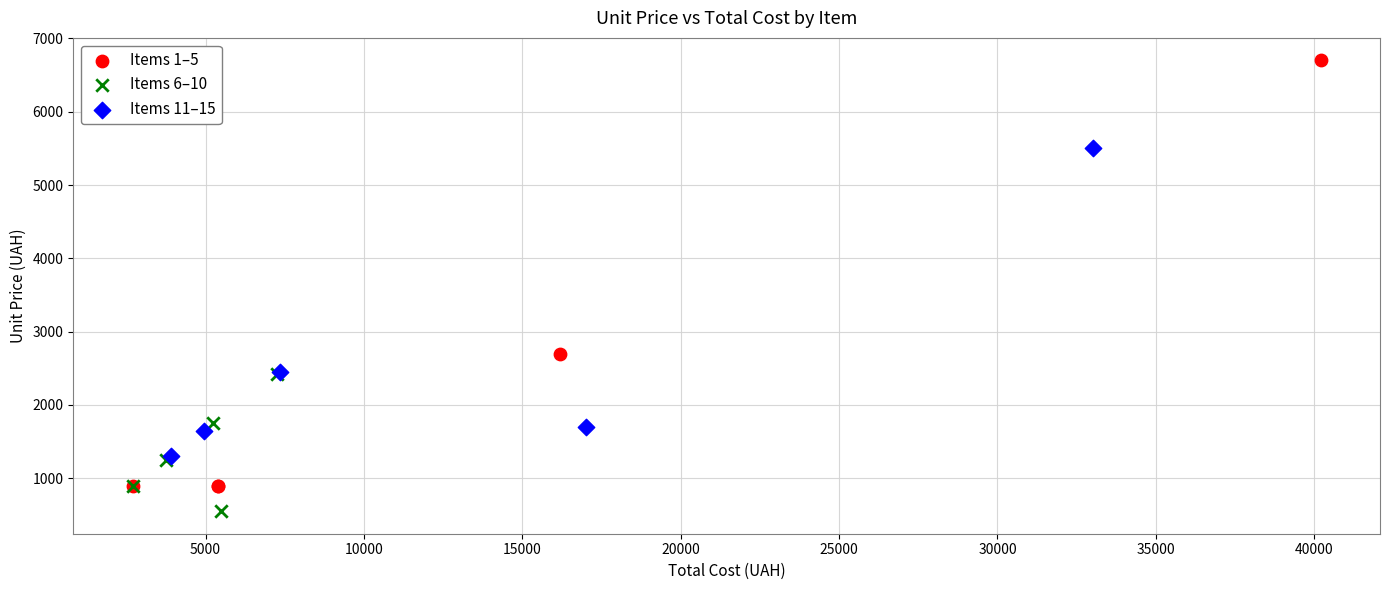

Which series has the widest spread of Y values?

Items 1–5